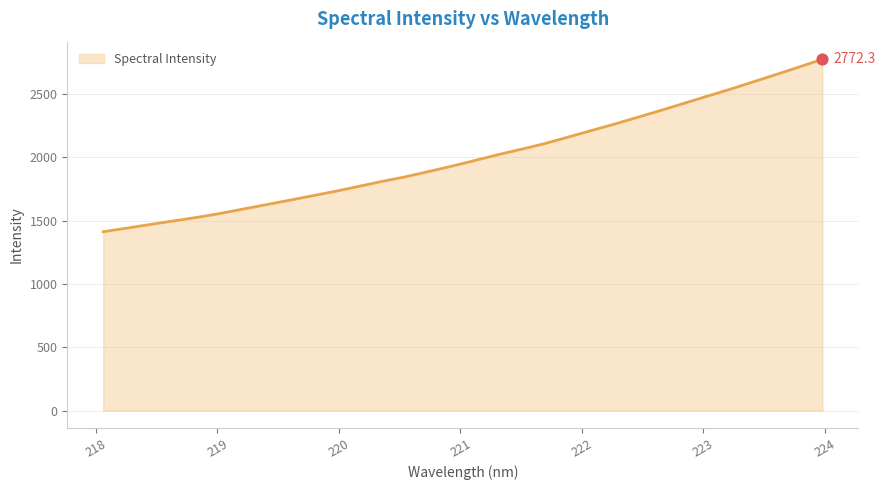

What is the minimum value shown in the chart?

1411.8